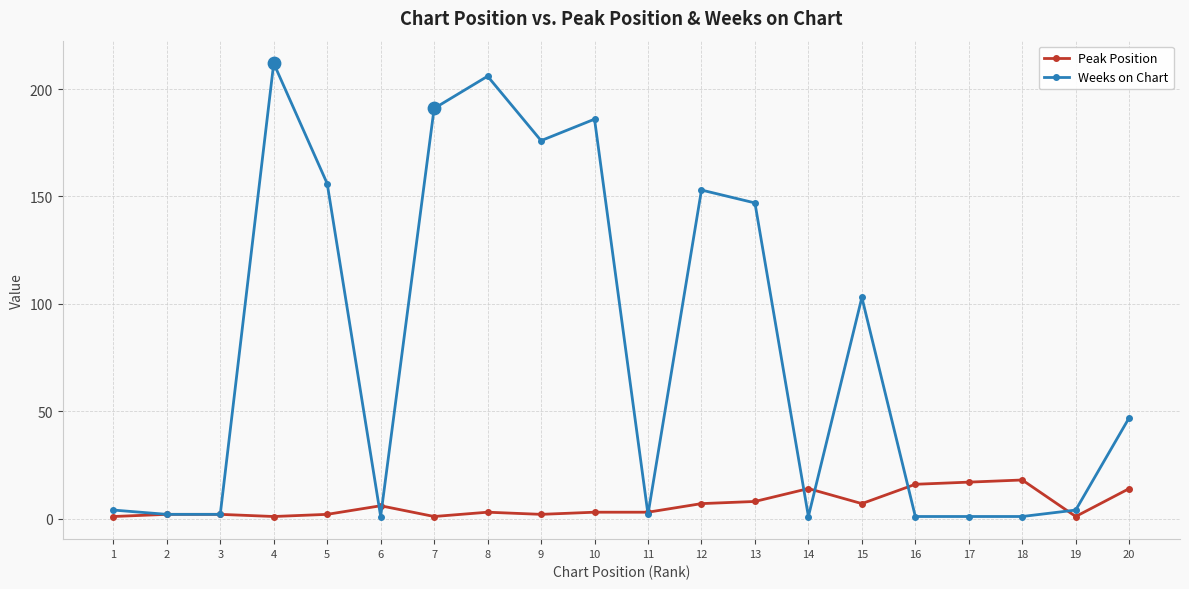

What is the total value across all series at 4?

213